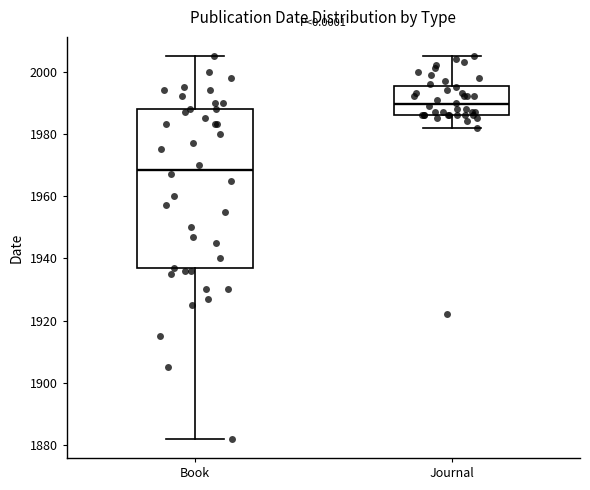

Which box has the lowest median line?

Book